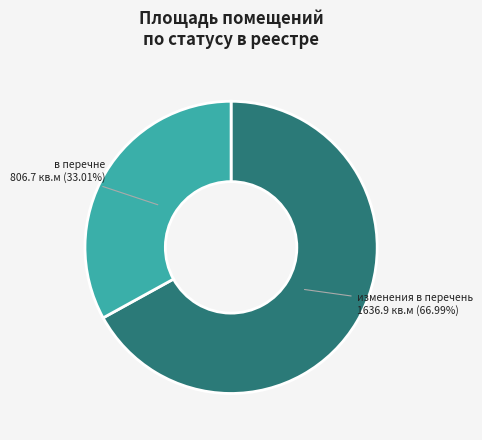

Is there a majority slice in this chart?

Yes